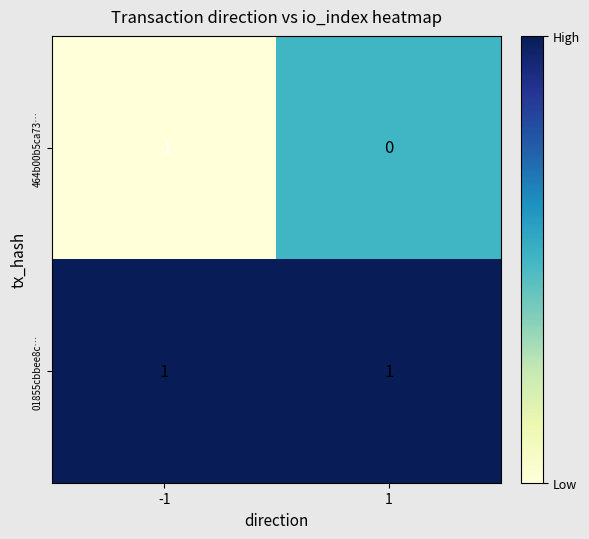

Is the value of 464b00b5ca73… at 1 greater than the value of 01855cbbee8c… at -1?

No